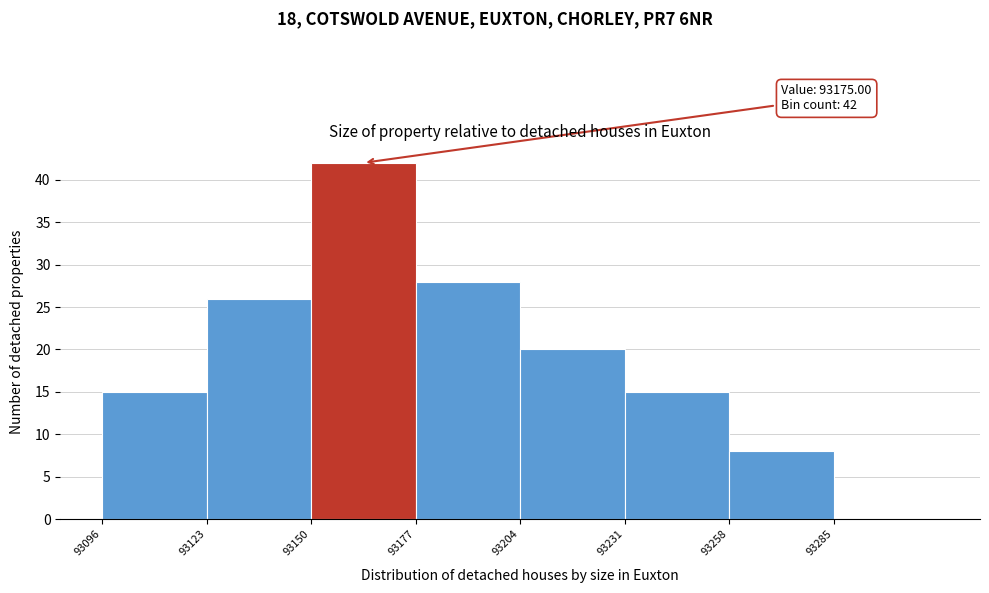

Over which range of the x-axis is the bar tallest?

93150 to 93177